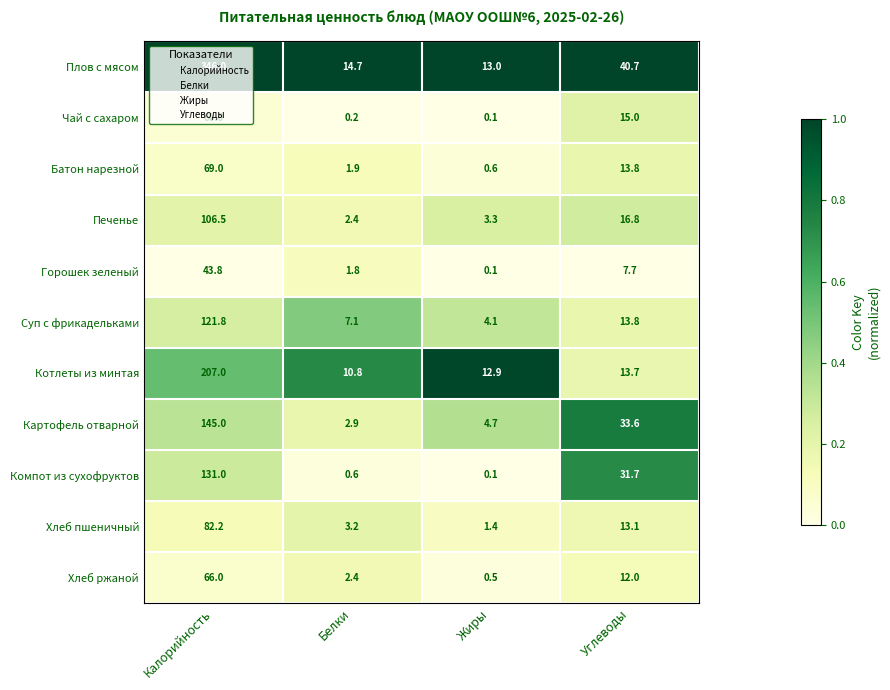

At which label is Суп с фрикадельками closest to 62?

Углеводы